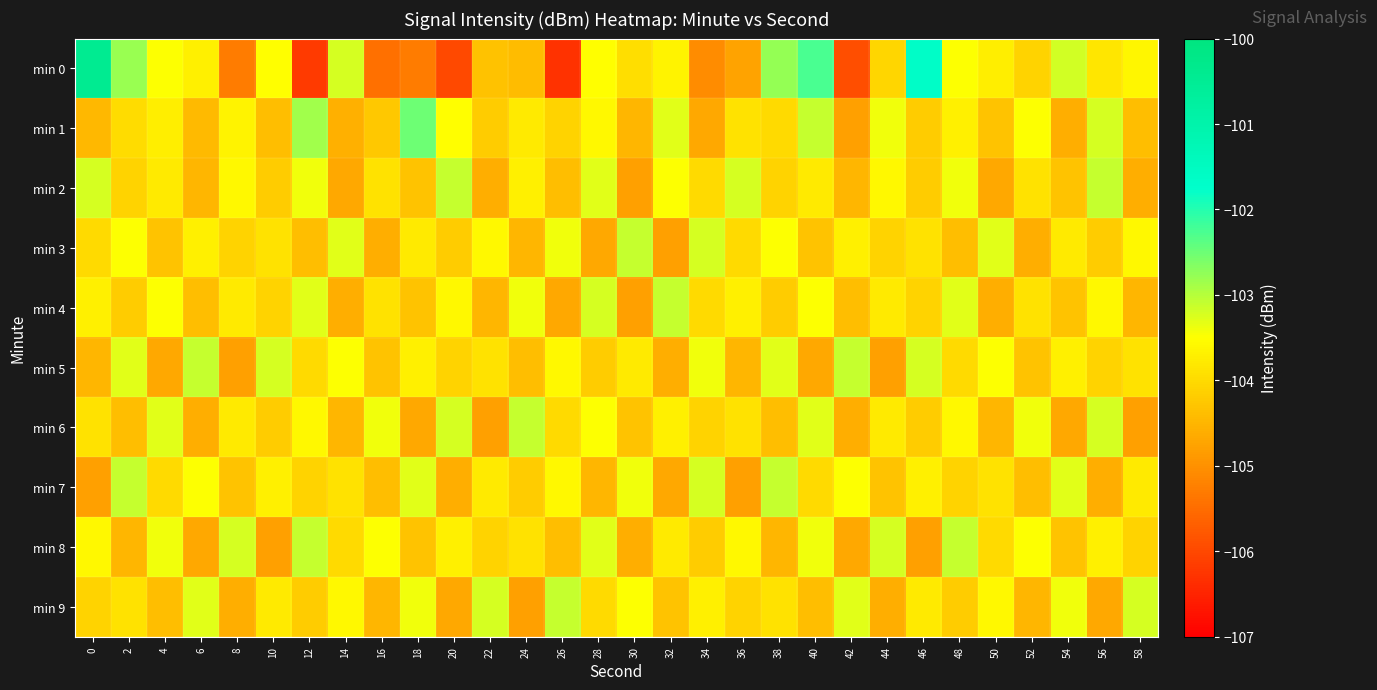

What is the greatest value displayed?

-100.4